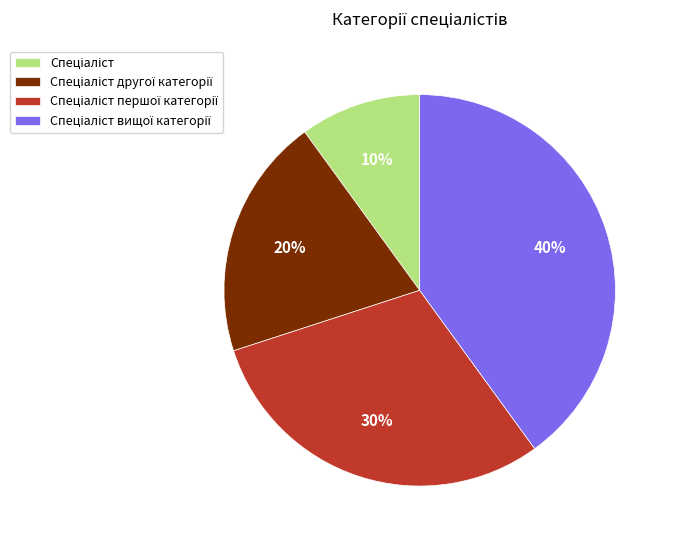

Does any single category account for the majority?

No